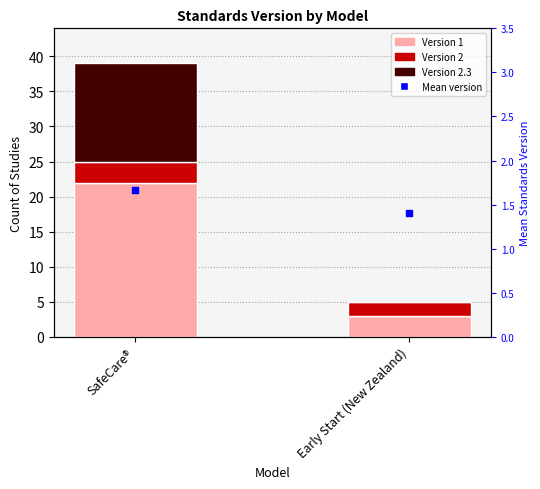

At how many categories does at least one series exceed 21?

1